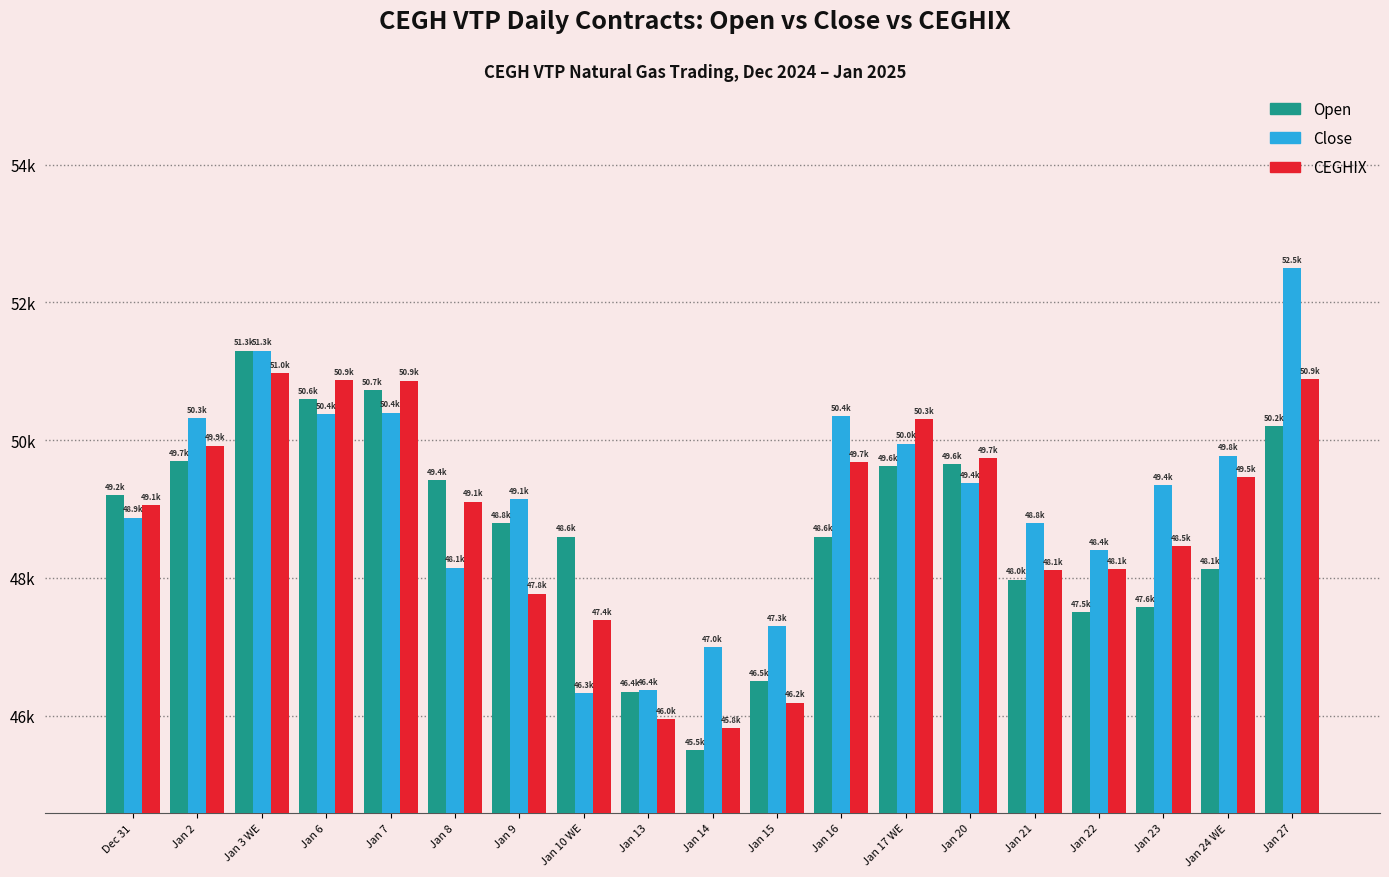

At which label does CEGHIX reach its peak?

Jan 3 WE